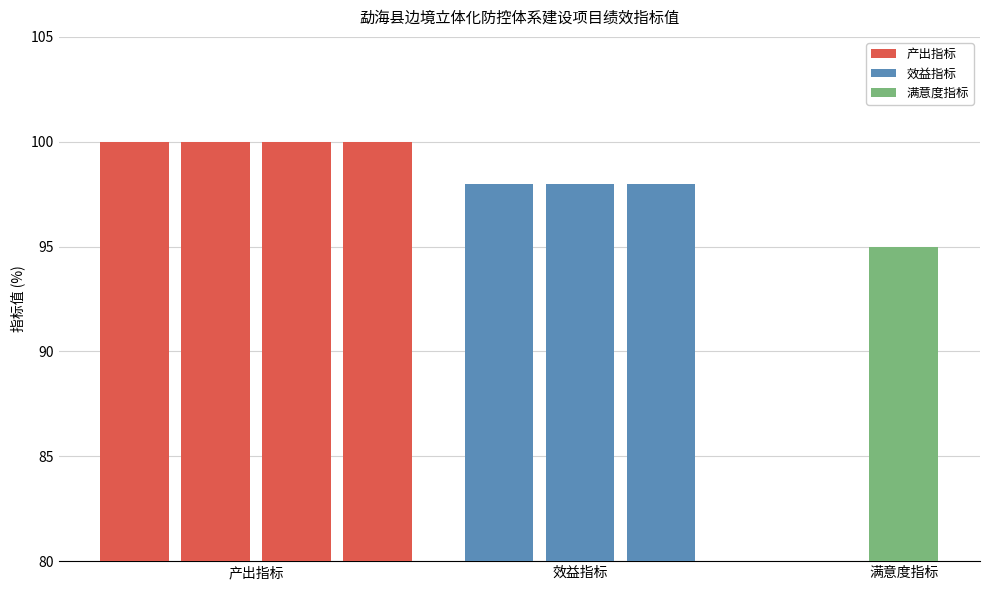

What is the sum of all values?

789